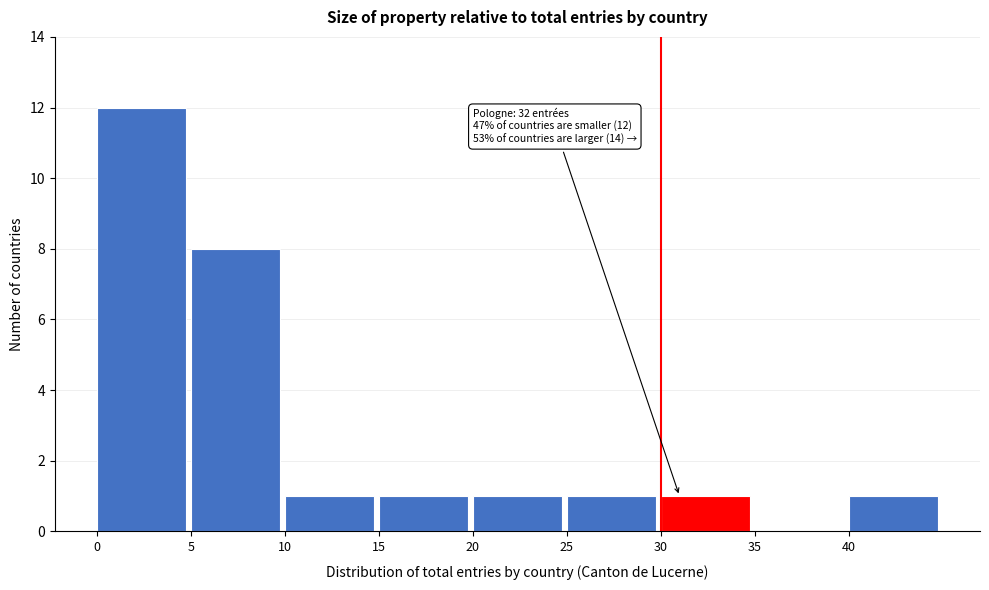

Over which range of the x-axis is the bar tallest?

0 to 5